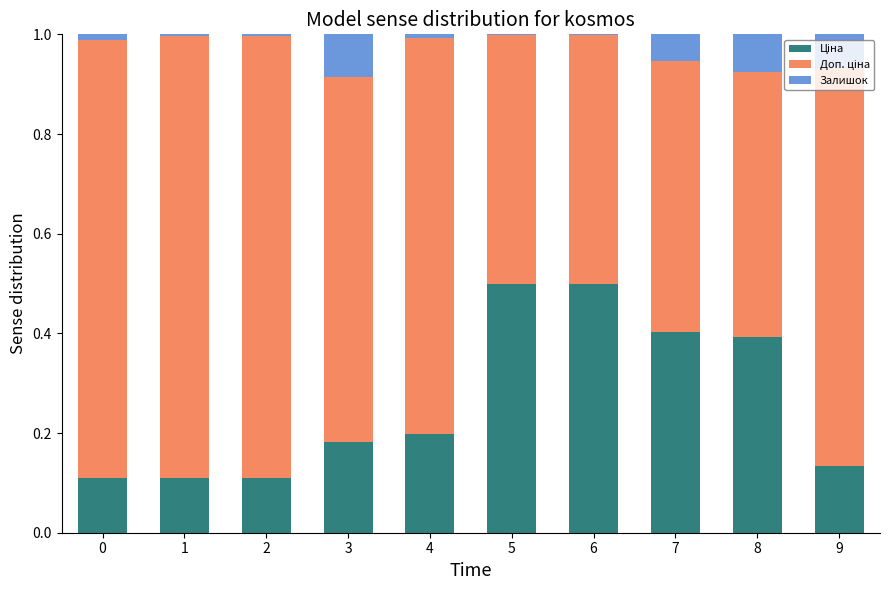

Are the bars horizontal?

No